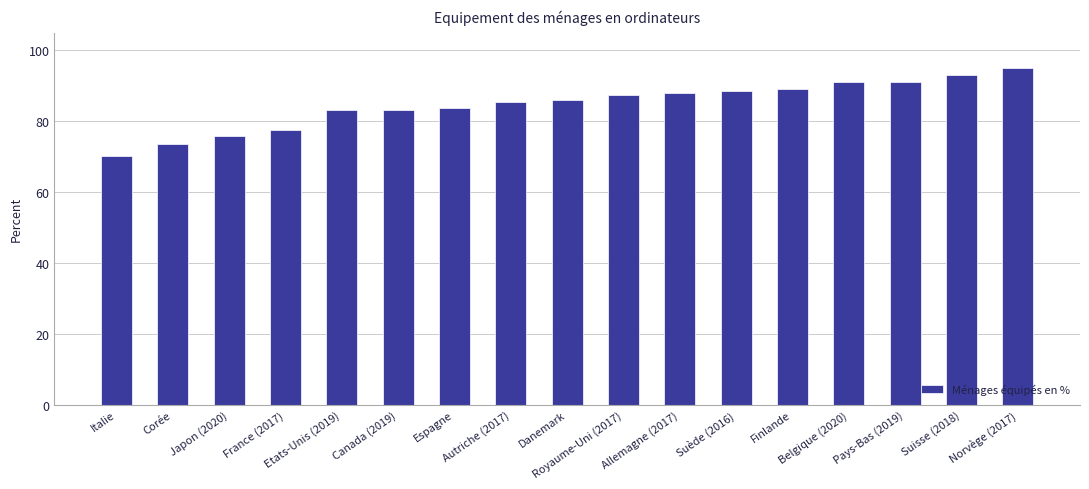

What is the greatest value displayed?

95.0